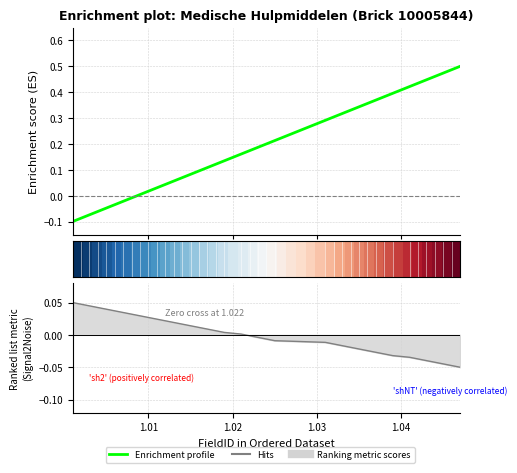

What is the minimum value for Hits?

-0.1